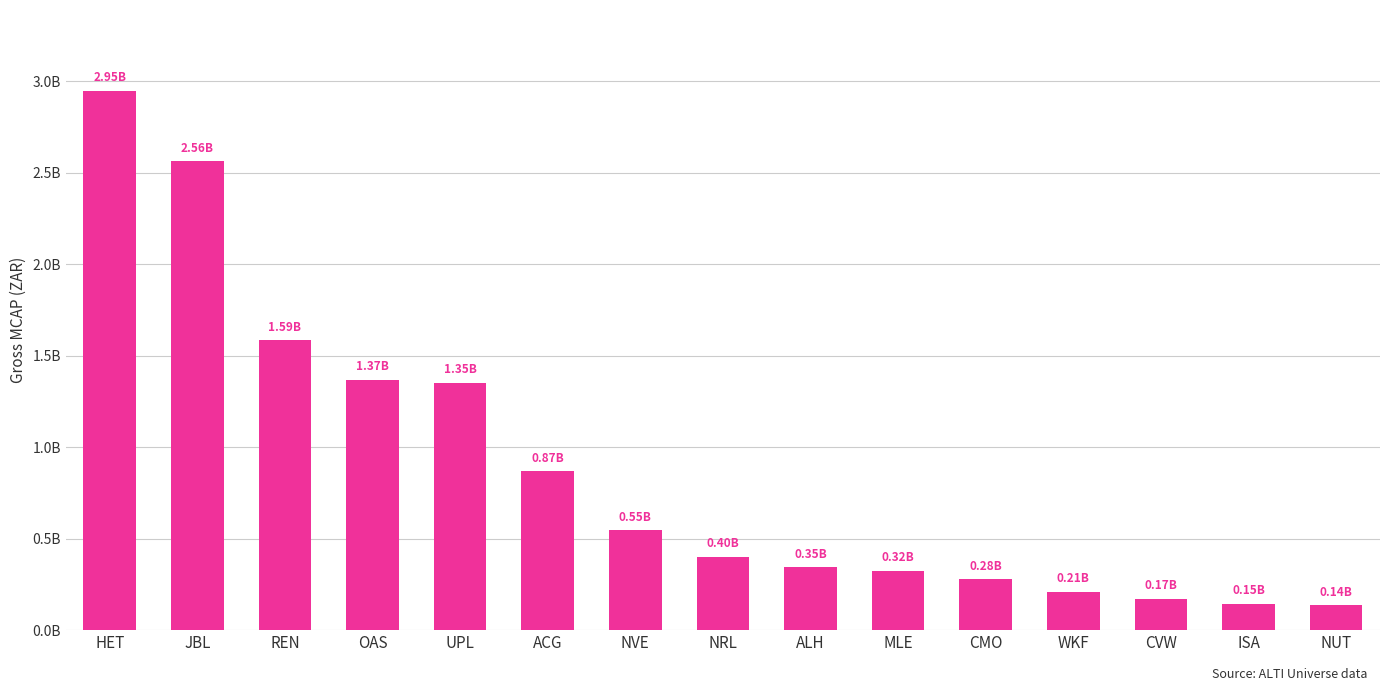

Does the chart contain any negative values?

No